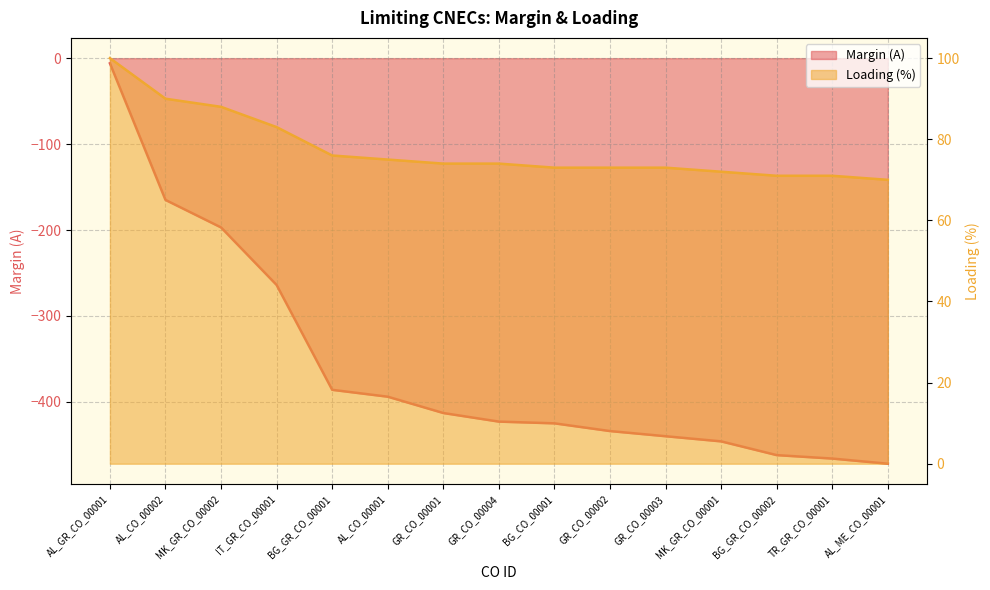

Rank the series at AL_ME_CO_00001 from highest to lowest value.

Loading (%), Margin (A)